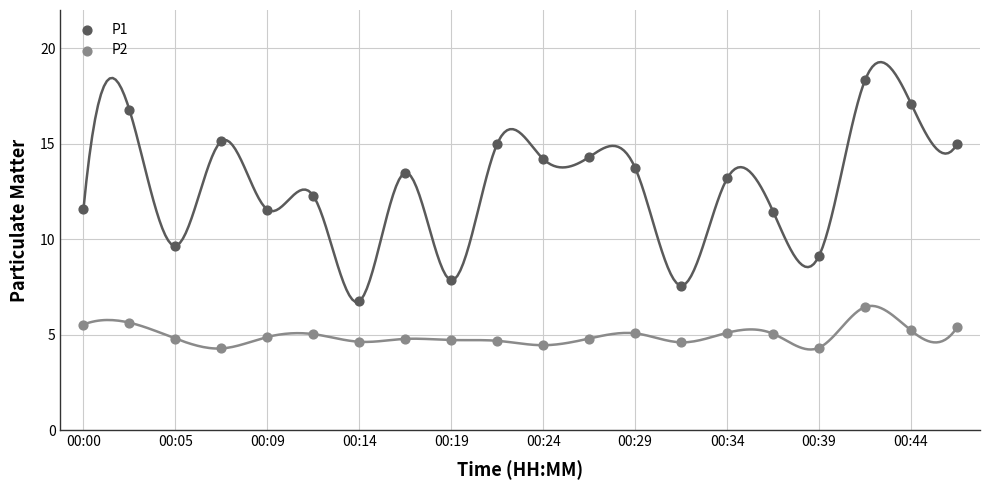

What are all the series names shown in the legend?

P1, P2